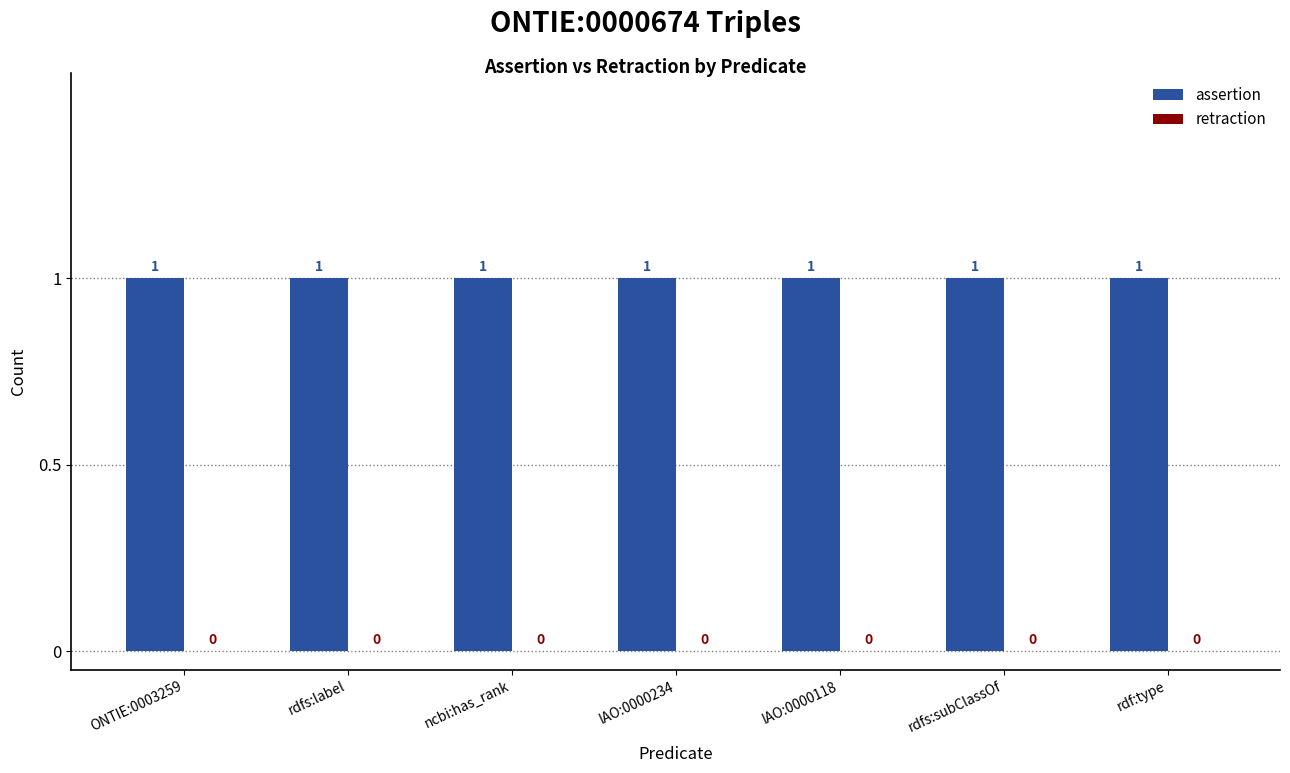

Between ONTIE:0003259 and IAO:0000234, which is larger?

ONTIE:0003259